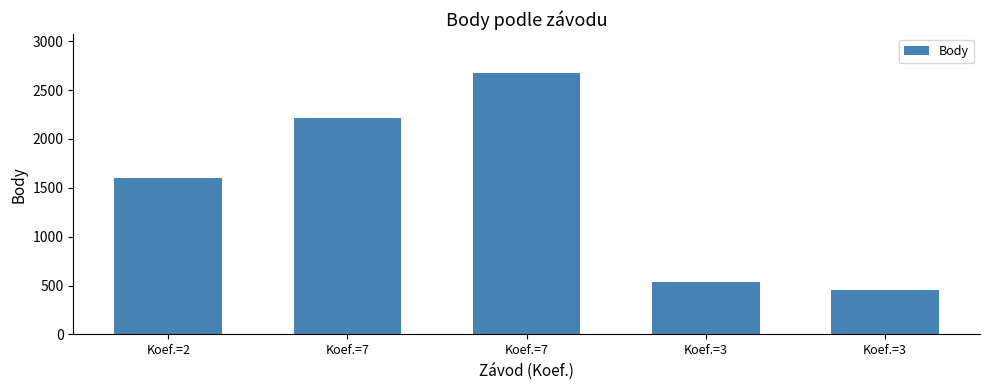

What is the sum of all values?

7486